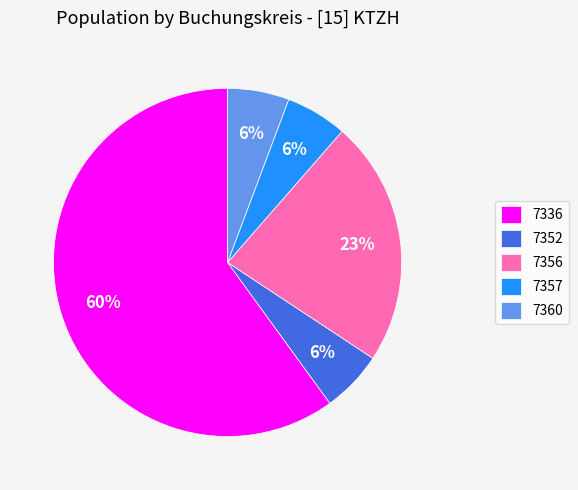

How many slices are in this pie chart?

5